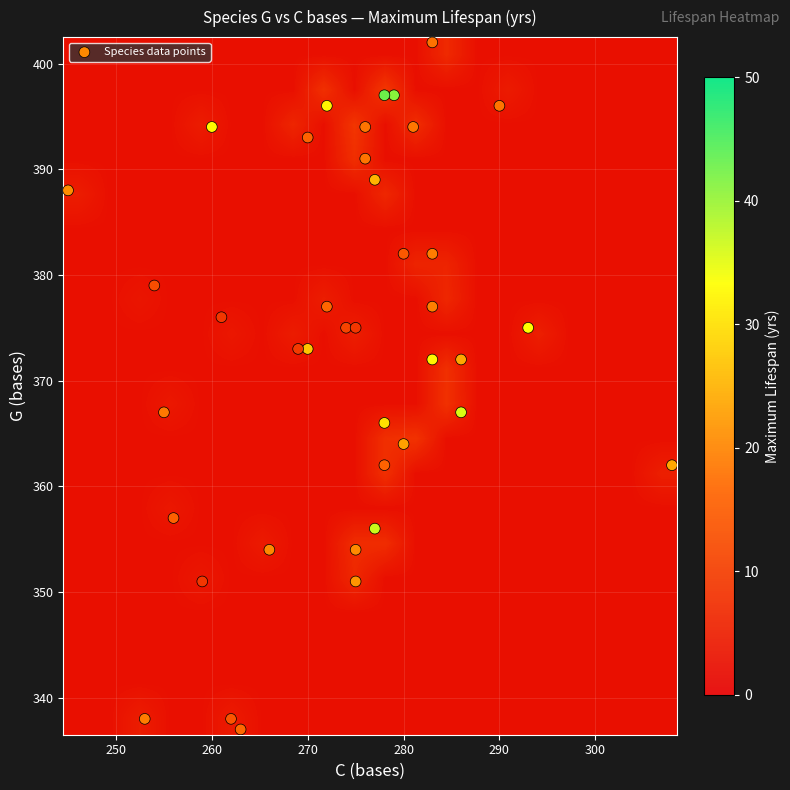

Rank the series by their maximum value, from lowest to highest.

lifespan, C, G